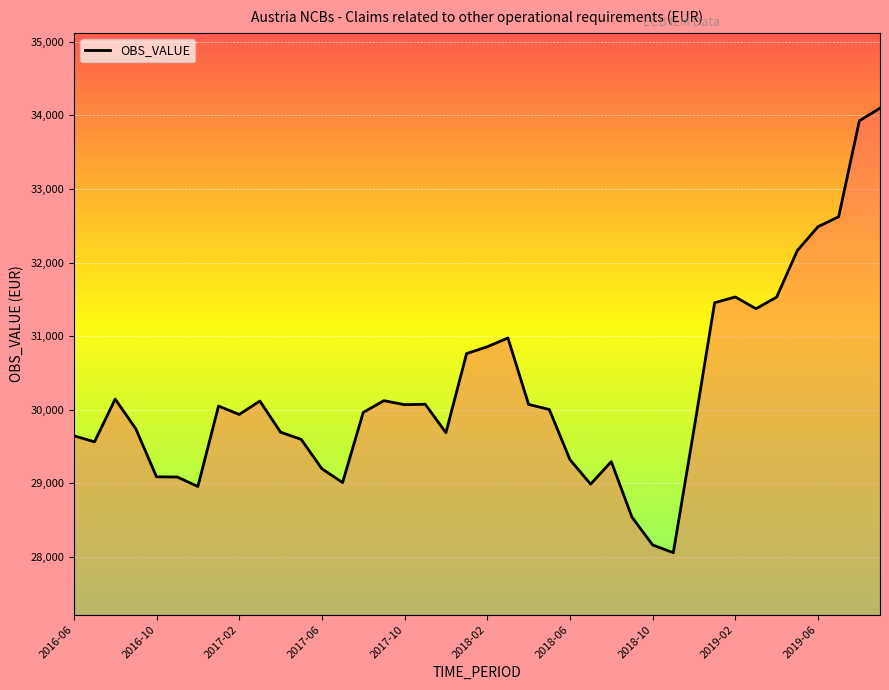

What is the smallest value displayed?

28058.3